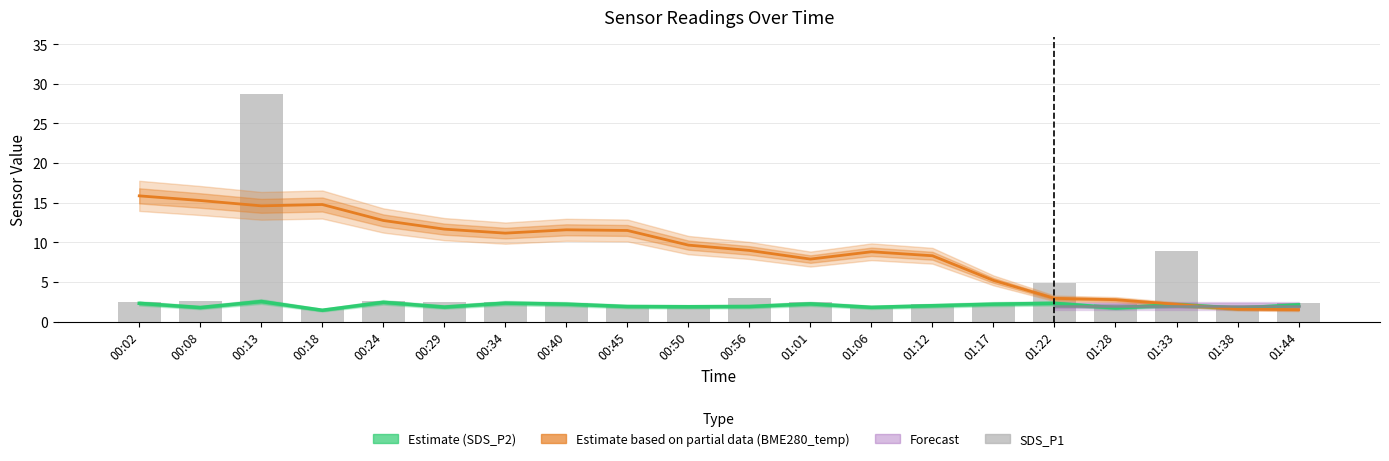

Reading left to right, what are all the values shown in this chart?

SDS_P1: 00:02=2.5	00:08=2.6	00:13=28.7	00:18=1.5	00:24=2.6	00:29=2.4	00:34=2.5	00:40=2.4	00:45=2.1	00:50=2.0	00:56=3.0	01:01=2.4	01:06=1.9	01:12=2.2	01:17=2.4	01:22=4.8	01:28=2.2	01:33=8.9	01:38=1.8	01:44=2.3
SDS_P2: 00:02=2.3	00:08=1.8	00:13=2.5	00:18=1.4	00:24=2.4	00:29=1.8	00:34=2.3	00:40=2.2	00:45=1.9	00:50=1.9	00:56=1.9	01:01=2.2	01:06=1.8	01:12=2.0	01:17=2.2	01:22=2.3	01:28=1.7	01:33=2.1	01:38=1.7	01:44=2.1
BME280_temperature: 00:02=15.9	00:08=15.3	00:13=14.6	00:18=14.8	00:24=12.8	00:29=11.7	00:34=11.2	00:40=11.6	00:45=11.5	00:50=9.6	00:56=9.0	01:01=7.9	01:06=8.8	01:12=8.3	01:17=5.2	01:22=2.9	01:28=2.8	01:33=2.2	01:38=1.6	01:44=1.5